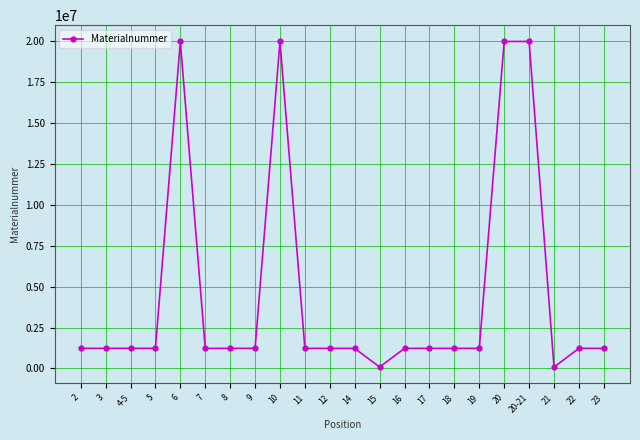

What is the value of the 1st point from the left?

1225150